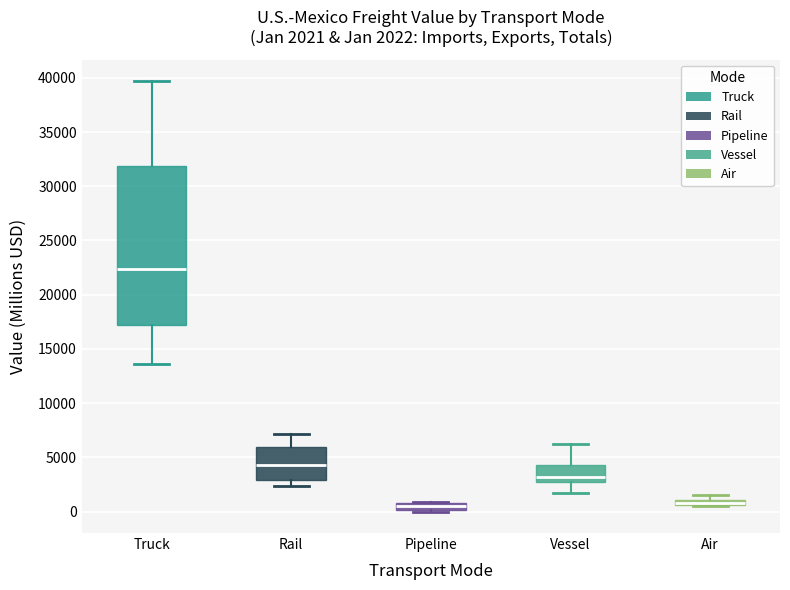

Which box is the tallest, from its lower edge to its upper edge?

Truck